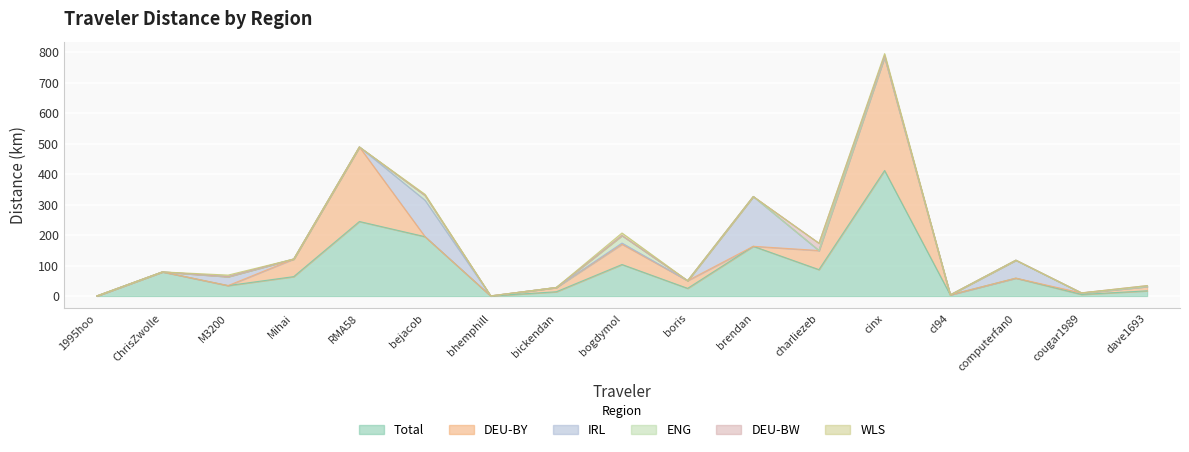

Reading left to right, list all the values displayed in this chart.

Total: 0.2	79.3	34.4	63.8	244.6	194.8	0.3	14.1	103.5	25.2	163.3	86.7	411.9	3.9	58.8	5.2	17.1
DEU-BY: 0.0	0.0	0.0	57.7	244.6	0.0	0.0	14.1	66.6	25.2	0.0	62.7	372.5	0.0	0.0	4.7	14.1
IRL: 0.0	0.0	29.2	0.0	0.0	119.4	0.0	0.0	3.8	0.0	163.3	0.0	0.0	0.0	58.8	0.0	0.0
ENG: 0.2	0.0	0.0	0.0	0.0	15.8	0.0	0.0	24.2	0.0	0.0	0.0	1.2	0.0	0.0	0.0	0.0
DEU-BW: 0.0	0.0	0.0	0.0	0.0	0.0	0.3	0.0	0.5	0.0	0.0	24.0	3.2	0.0	0.0	0.6	3.1
WLS: 0.0	0.0	5.2	0.0	0.0	3.6	0.0	0.0	8.4	0.0	0.0	0.0	6.5	0.0	0.0	0.0	0.0